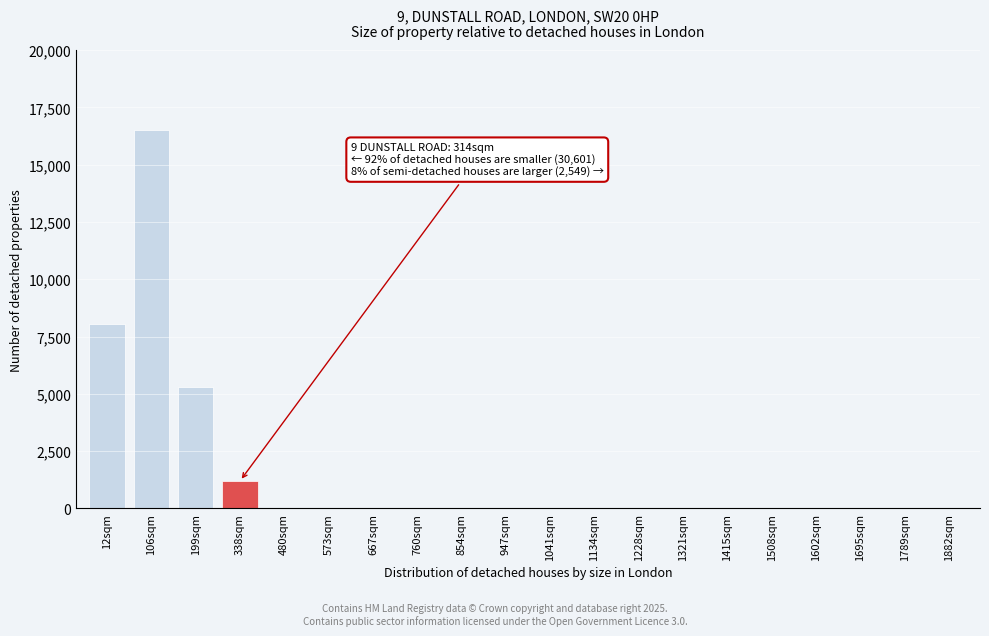

Reading left to right, list all the values displayed in this chart.

12sqm=8052	106sqm=16532	199sqm=5310	338sqm=1200	480sqm=0	573sqm=0	667sqm=0	760sqm=0	854sqm=0	947sqm=0	1041sqm=0	1134sqm=0	1228sqm=0	1321sqm=0	1415sqm=0	1508sqm=0	1602sqm=0	1695sqm=0	1789sqm=0	1882sqm=0